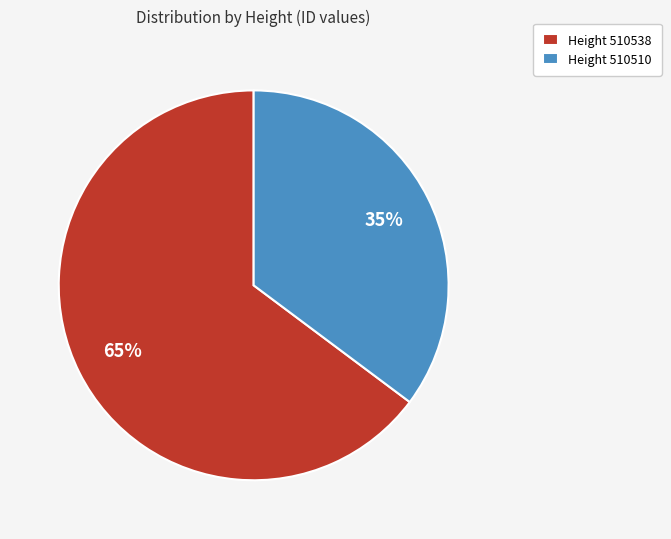

The Height 510538 slice represents 53% of the pie. True or false?

False